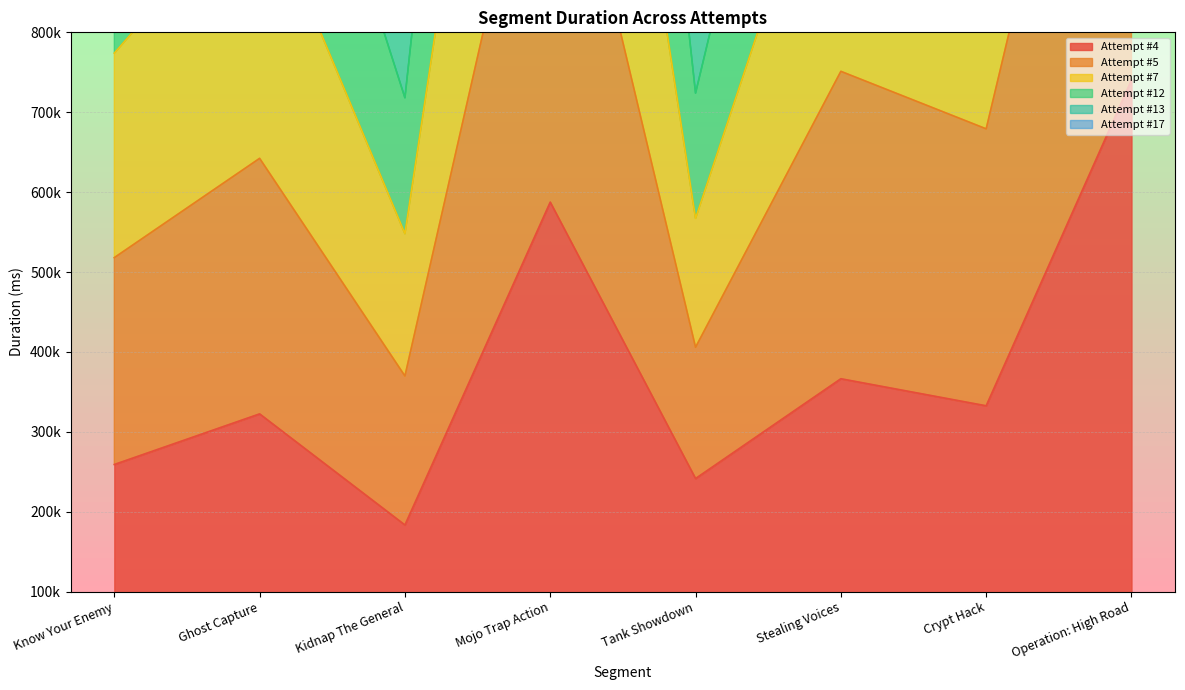

The Attempt #4 series shows 740283 at Operation: High Road. True or false?

True